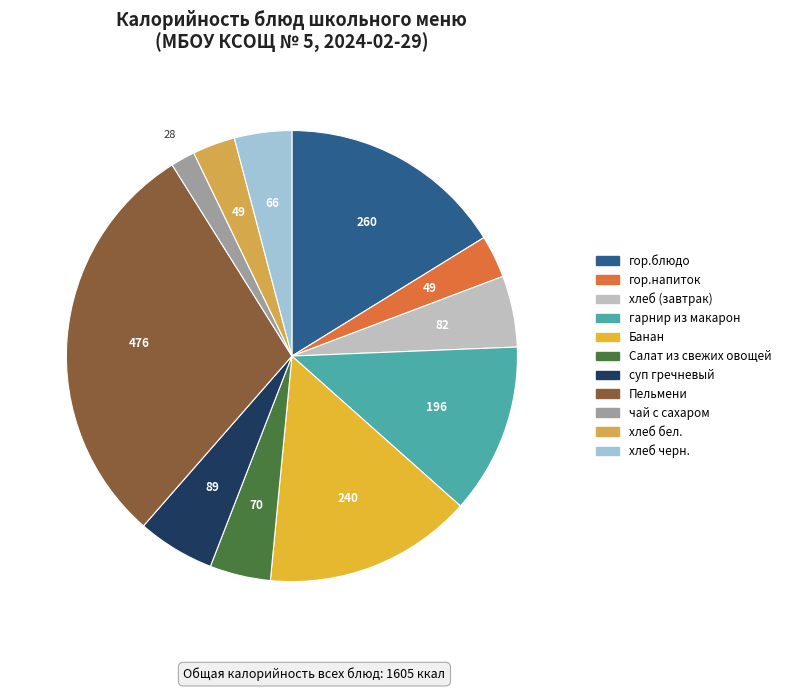

Approximately how many times larger is the value at хлеб (завтрак) compared to чай с сахаром?

2.9